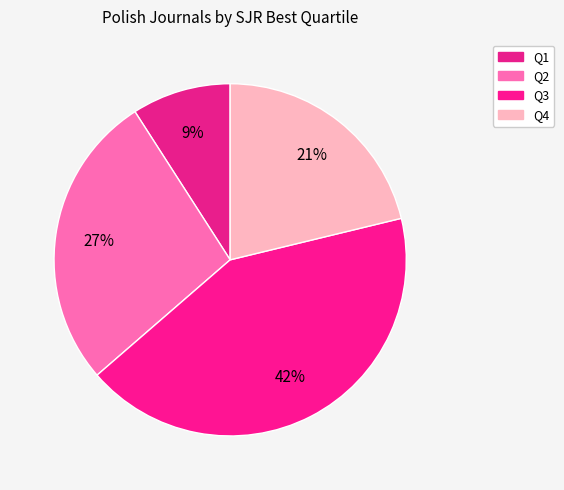

What portion of the pie excludes Q3?

57.6%